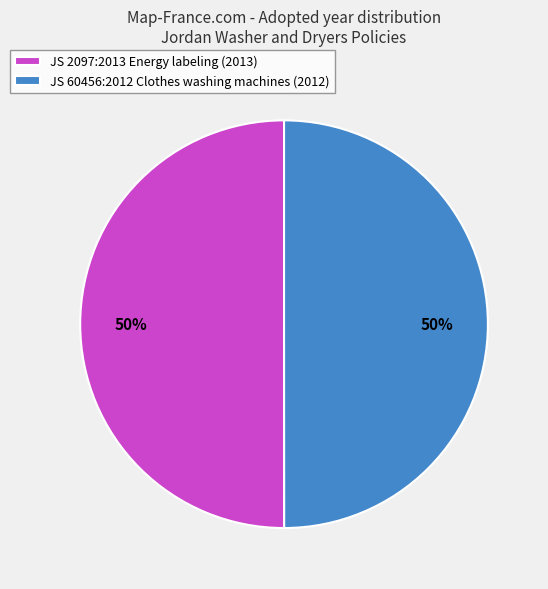

To the nearest percent, what is the combined percentage of JS 60456:2012 Clothes washing machines and JS 2097:2013 Energy labeling?

100%